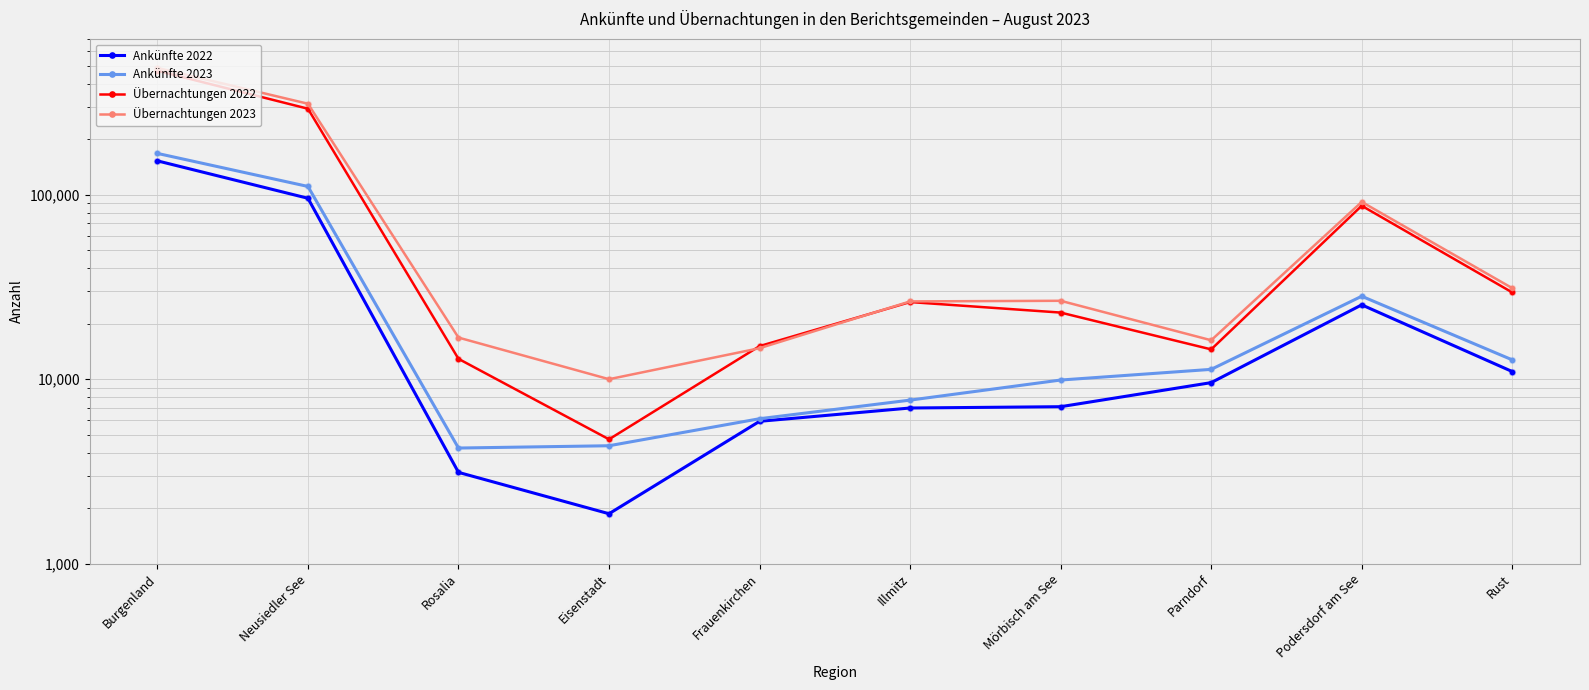

Is the value of Übernachtungen 2023 at Podersdorf am See greater than the value of Übernachtungen 2022 at Mörbisch am See?

Yes